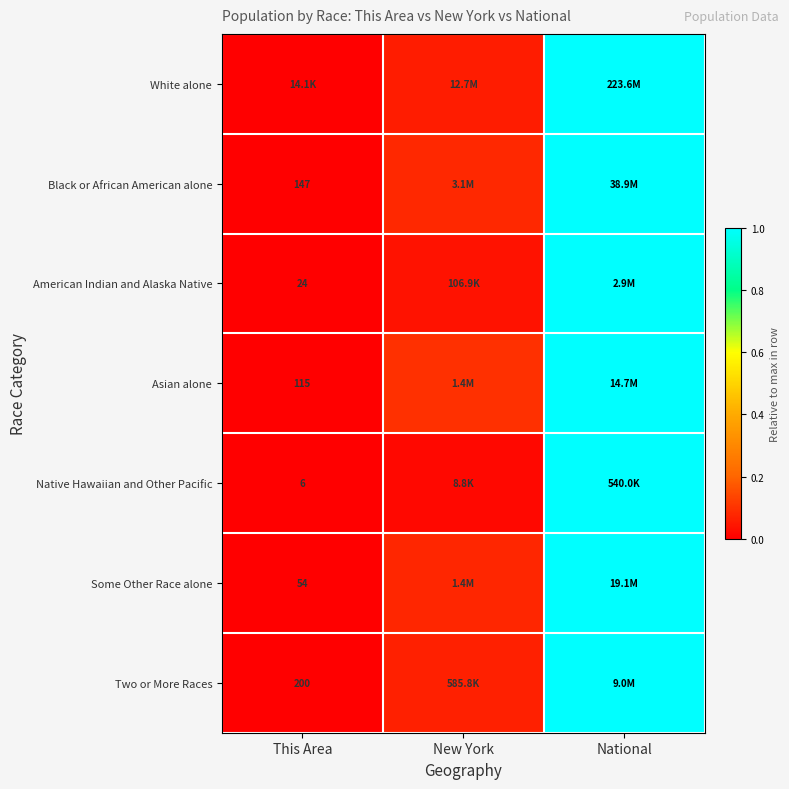

At which category is the sum across all series the highest?

National